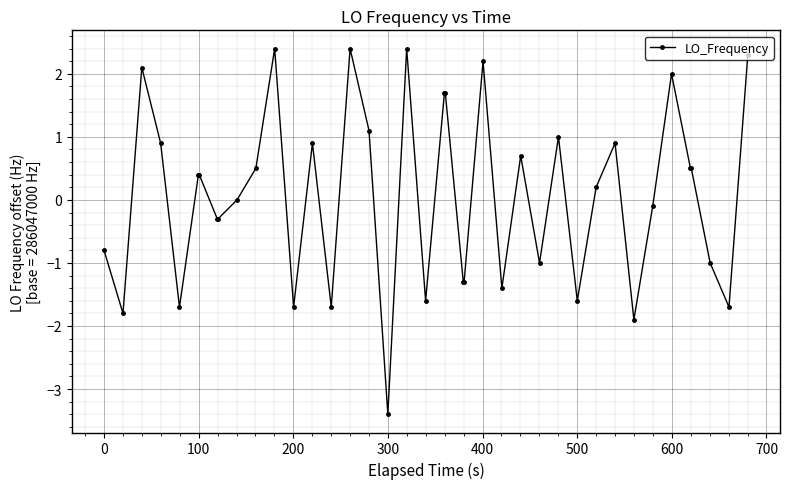

What is the difference between the maximum and minimum values?

5.8